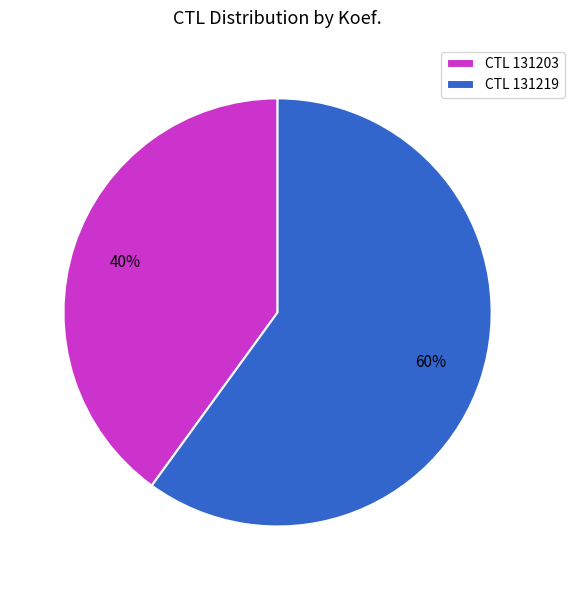

Which slice is the smallest?

CTL 131203